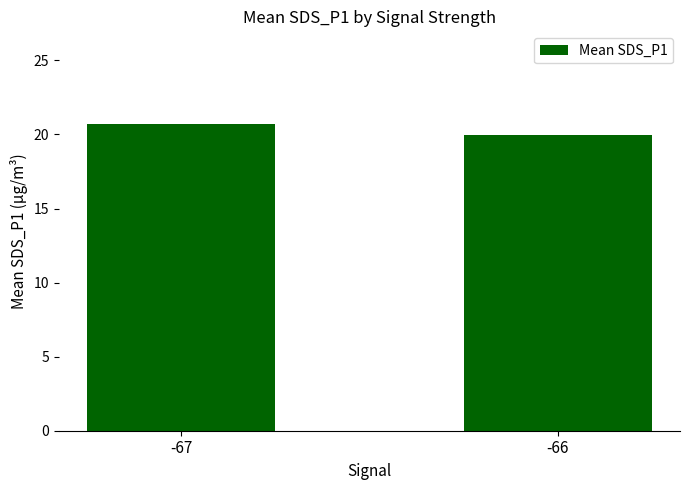

What is the change in value from -67 to -66?

-0.8